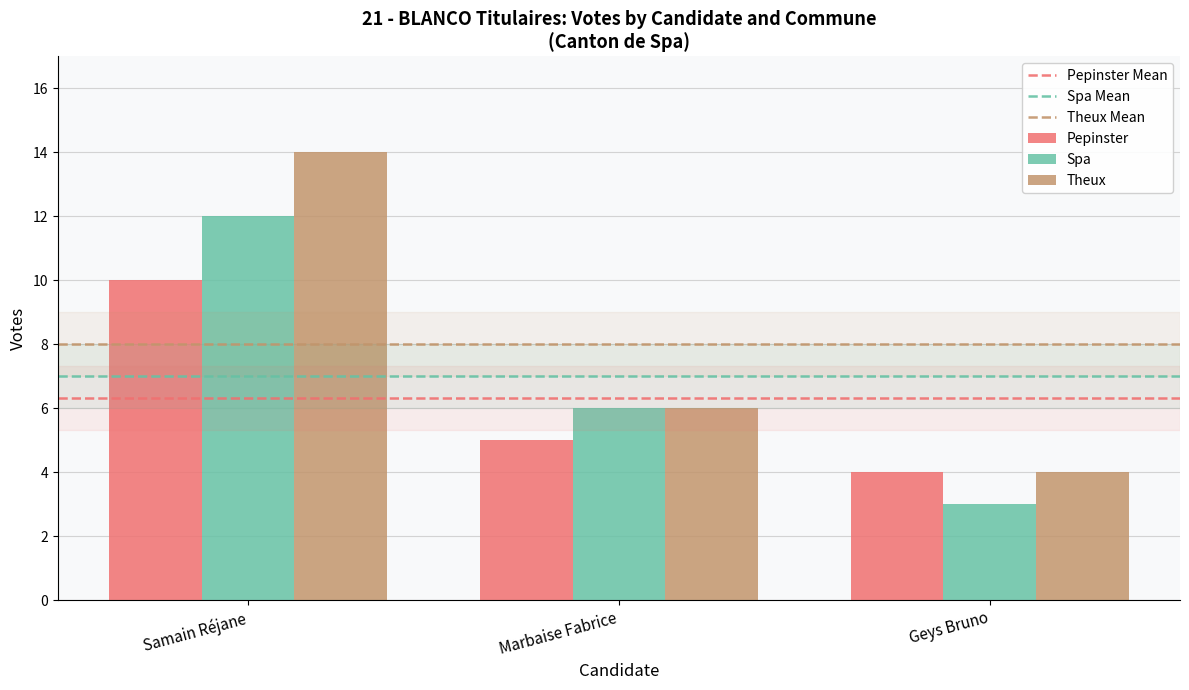

Reading left to right, what are all the values shown in this chart?

Pepinster: Samain Réjane=10	Marbaise Fabrice=5	Geys Bruno=4
Spa: Samain Réjane=12	Marbaise Fabrice=6	Geys Bruno=3
Theux: Samain Réjane=14	Marbaise Fabrice=6	Geys Bruno=4